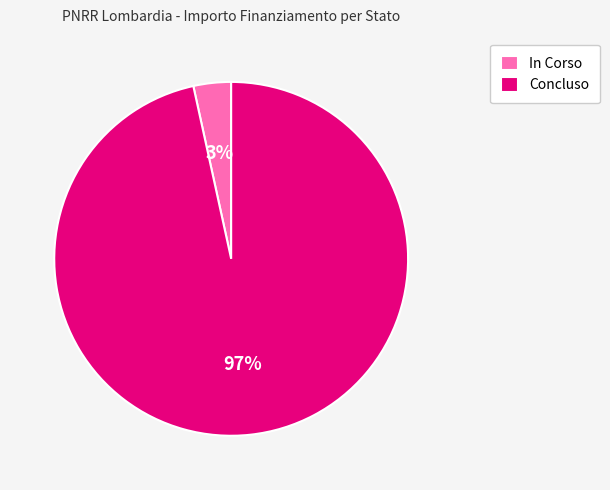

What percentage is the In Corso slice, to the nearest percent?

3%